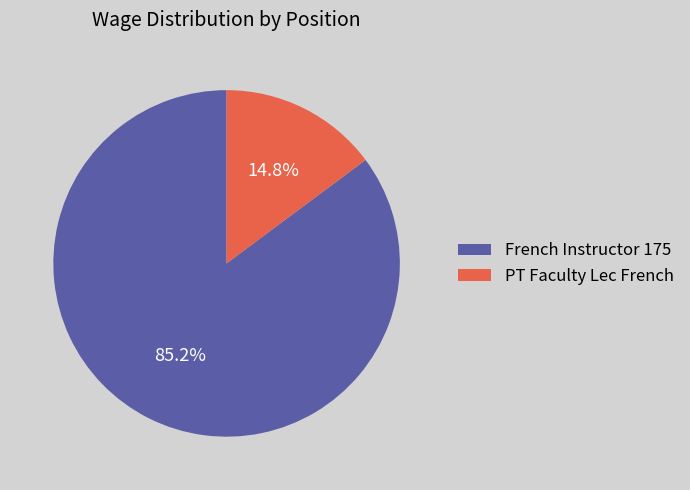

Rank the categories by value from highest to lowest.

French Instructor 175, PT Faculty Lec French